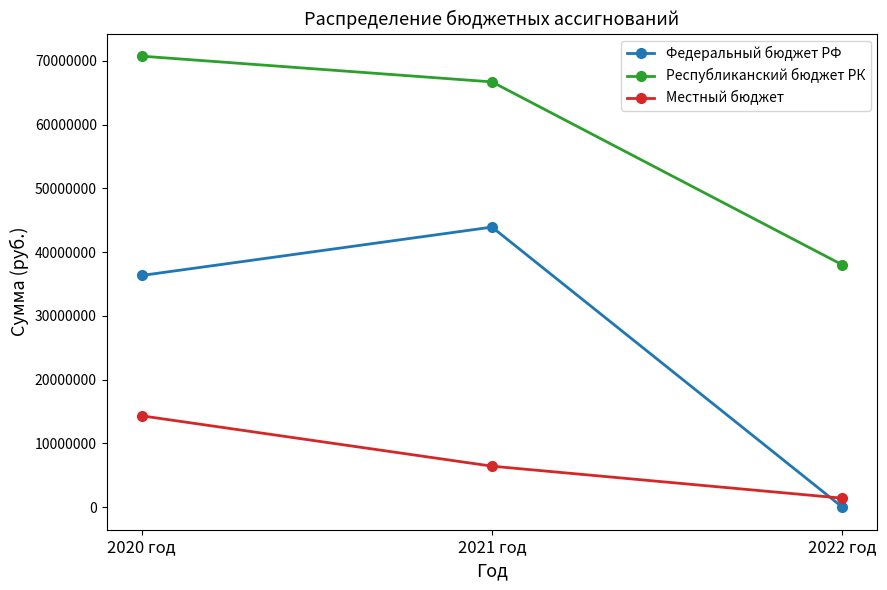

Is the value of Местный бюджет at 2021 год greater than the value of Республиканский бюджет РК at 2020 год?

No